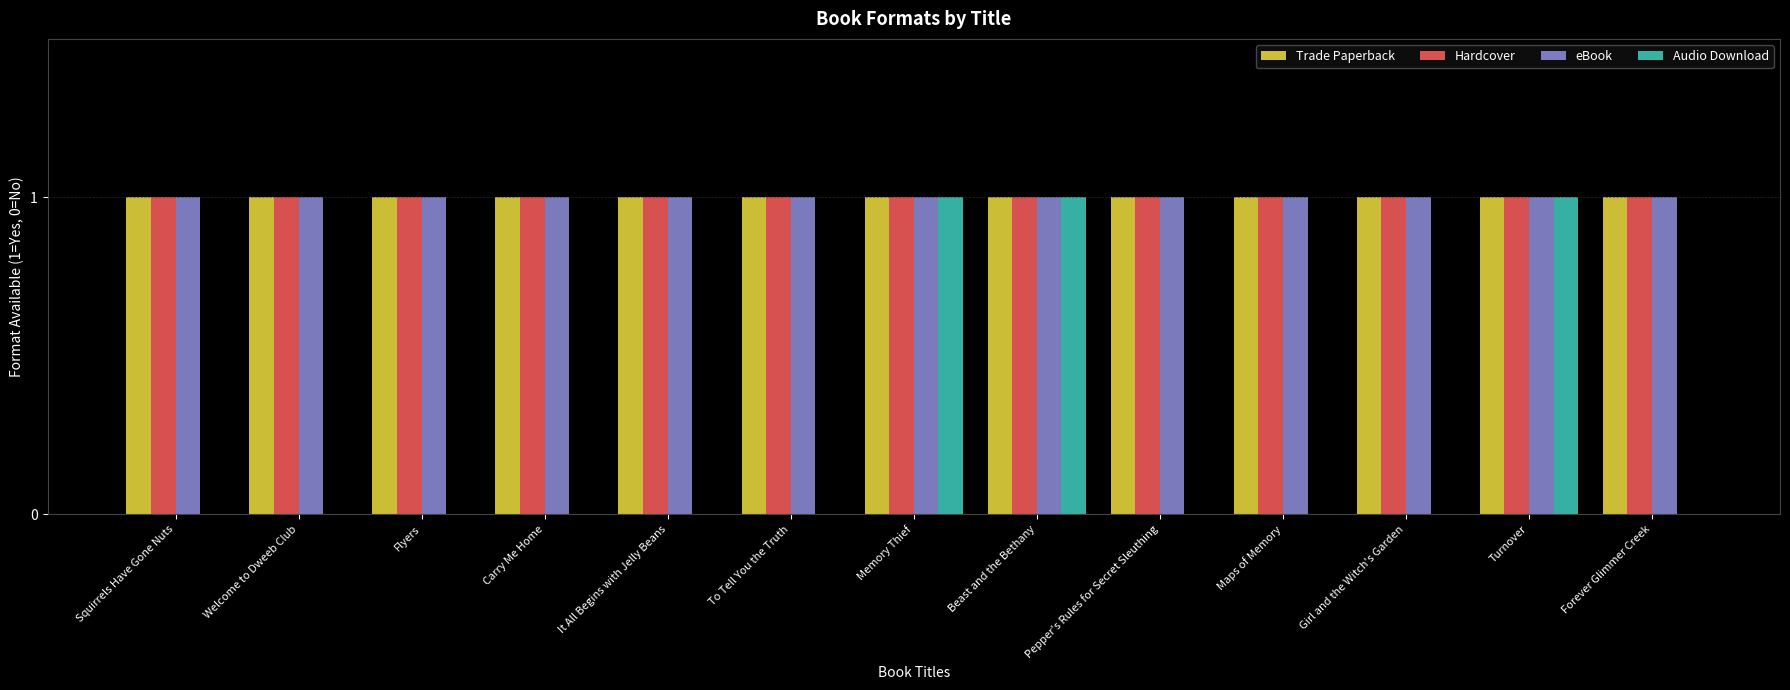

What is the average value of the Hardcover series?

1